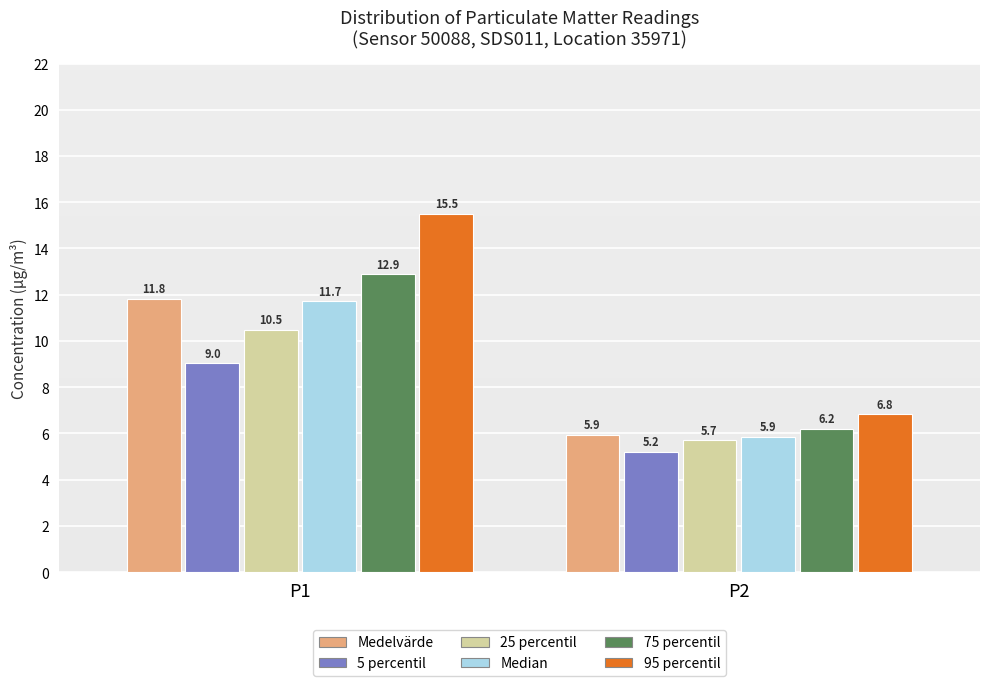

Reading left to right, list all the values displayed in this chart.

Medelvärde: P1=11.8	P2=5.9
5 percentil: P1=9.0	P2=5.2
25 percentil: P1=10.5	P2=5.7
Median: P1=11.7	P2=5.9
75 percentil: P1=12.9	P2=6.2
95 percentil: P1=15.5	P2=6.8